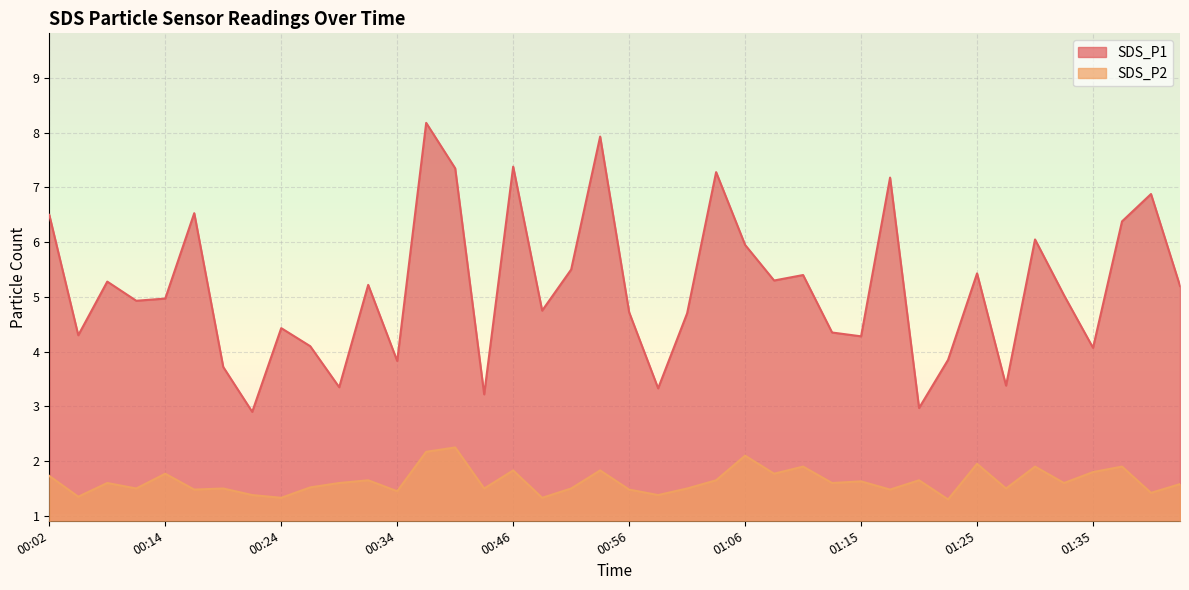

At which label does SDS_P1 reach its minimum?

00:21